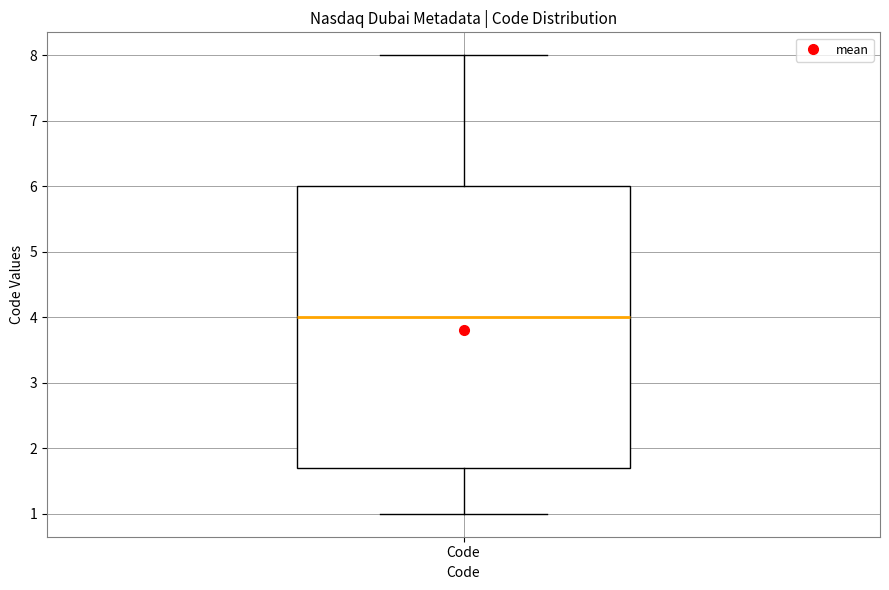

Where does the upper whisker of the box for Code end on the y-axis? The values are not printed on the chart, so give them approximately, as read against the axis.

8.0